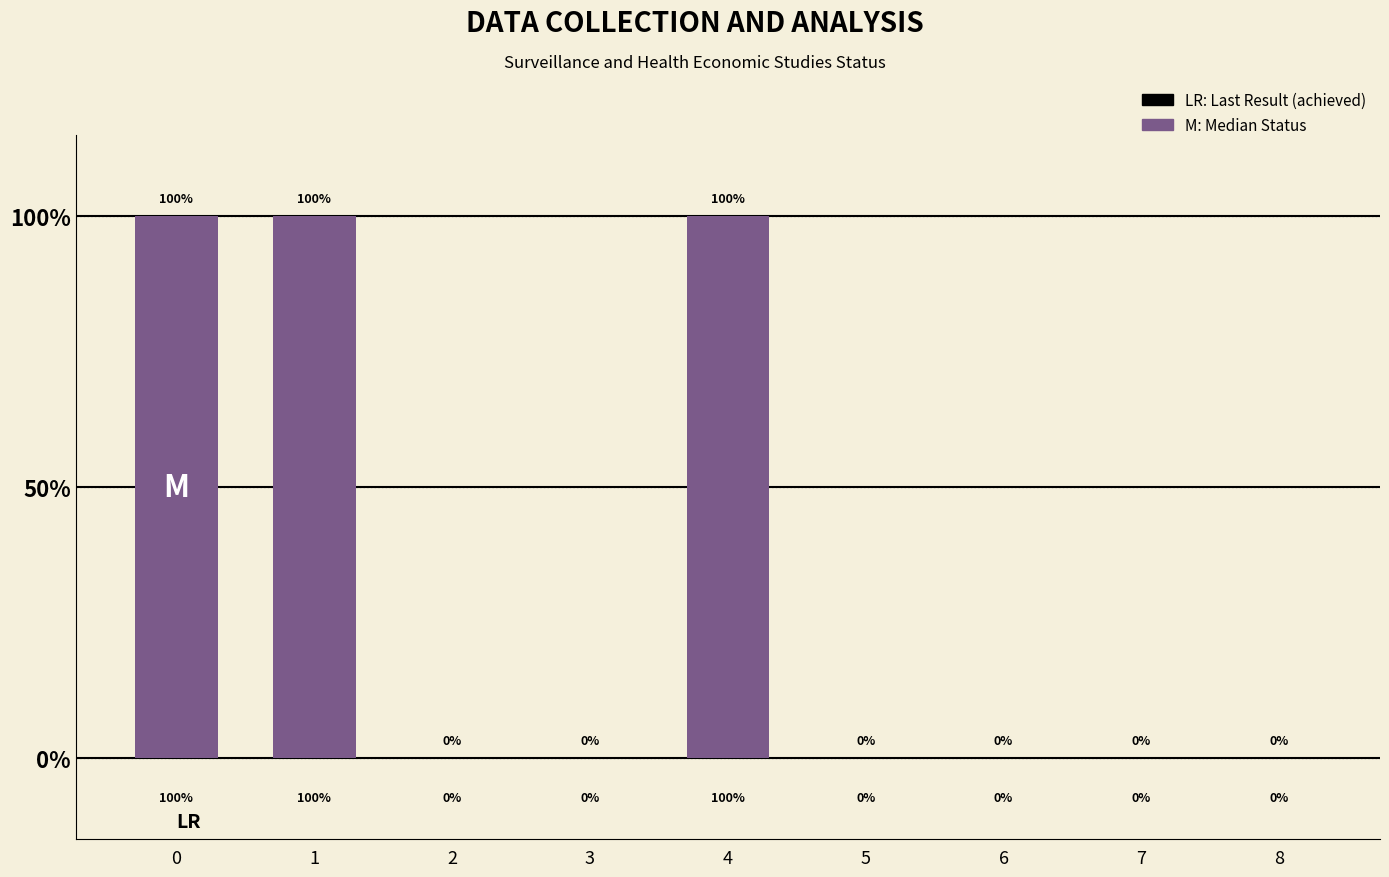

List the labels in order of value, largest first.

0, 1, 4, 2, 3, 5, 6, 7, 8